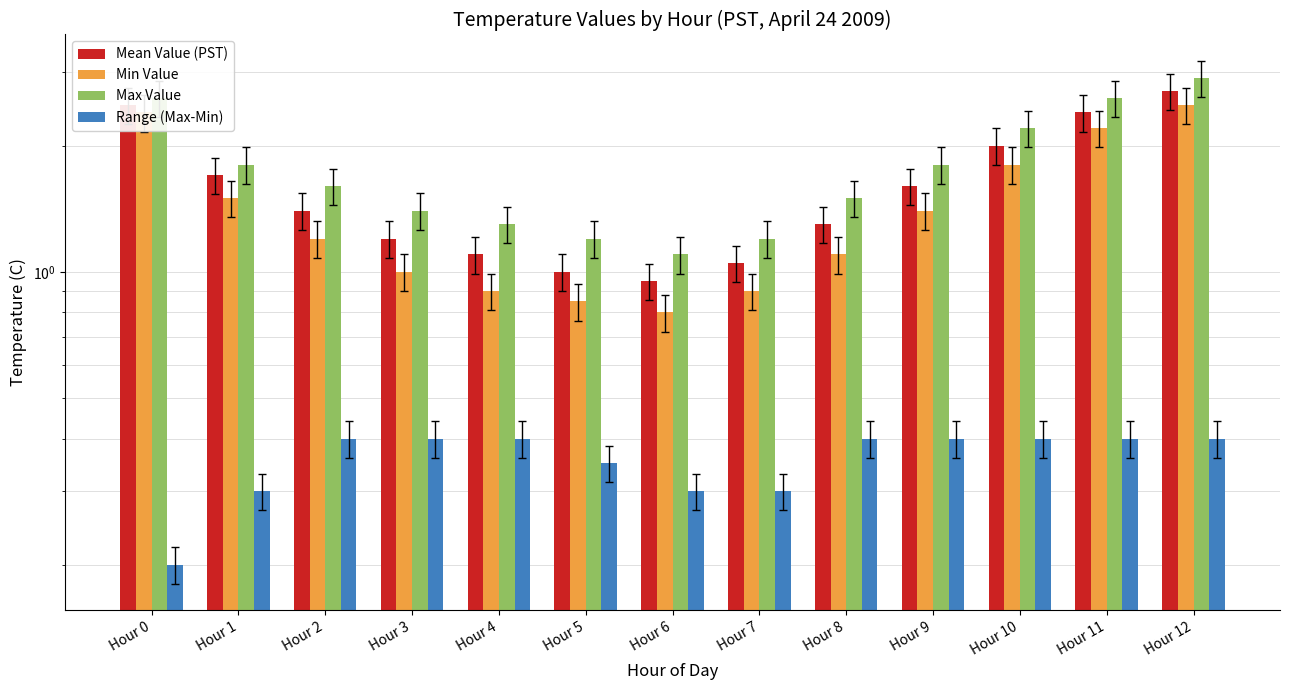

At which category is the sum across all series the highest?

Hour 12